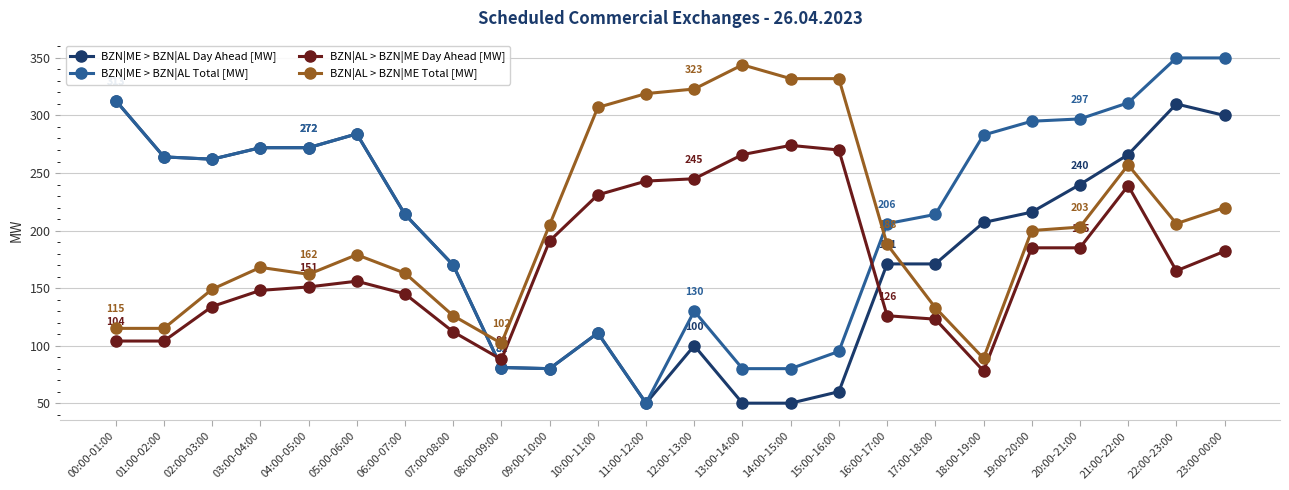

Which series has the largest range (max minus min)?

BZN|ME > BZN|AL Total [MW]